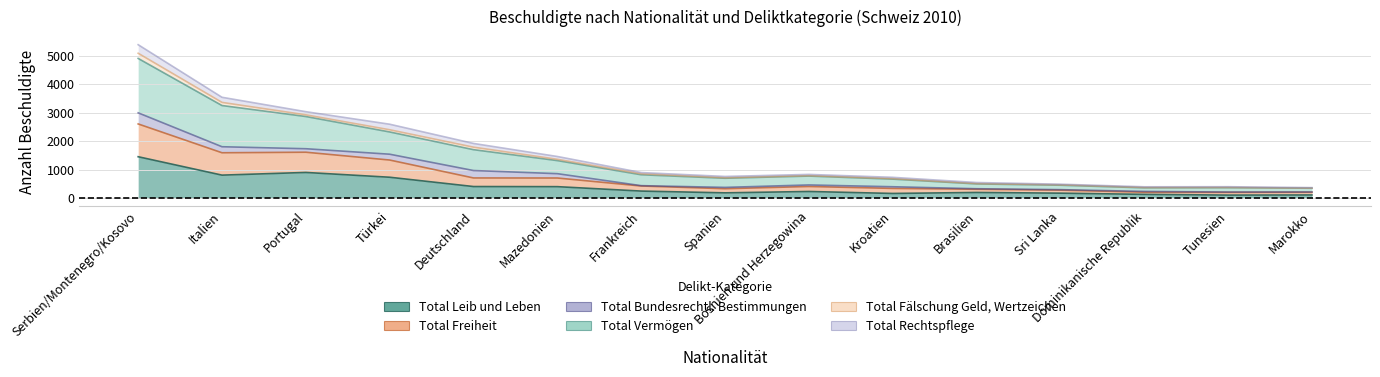

How many interior local valleys does the Total Freiheit series have?

3